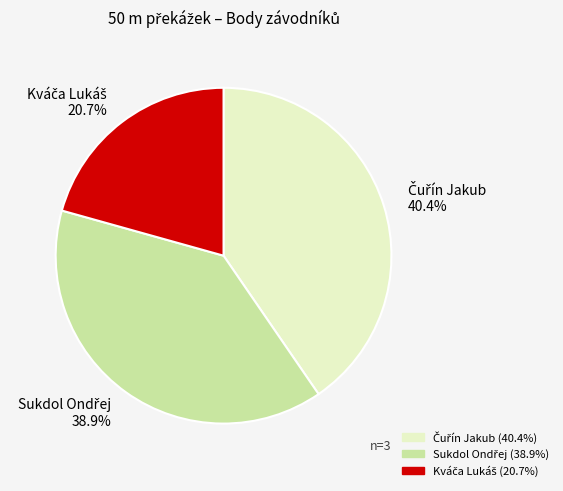

To the nearest percent, what is the average slice percentage?

33%